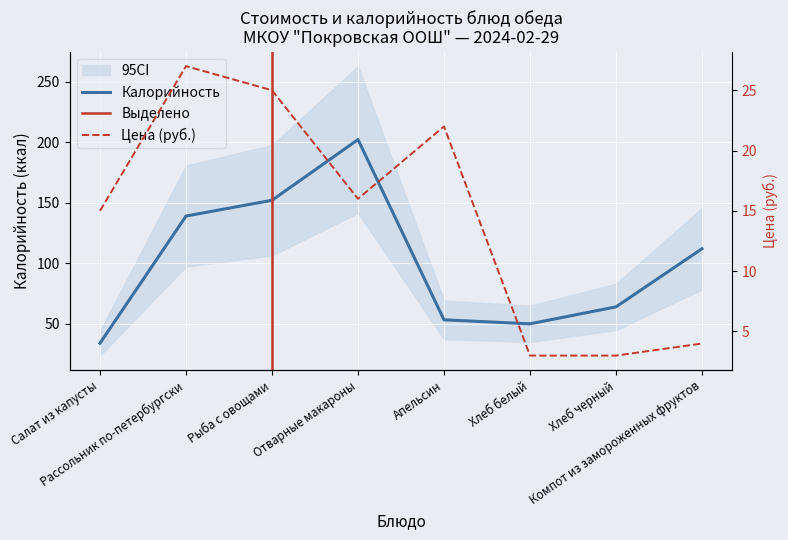

Between Отварные макароны and Хлеб черный, which series saw the biggest shift?

Калорийность